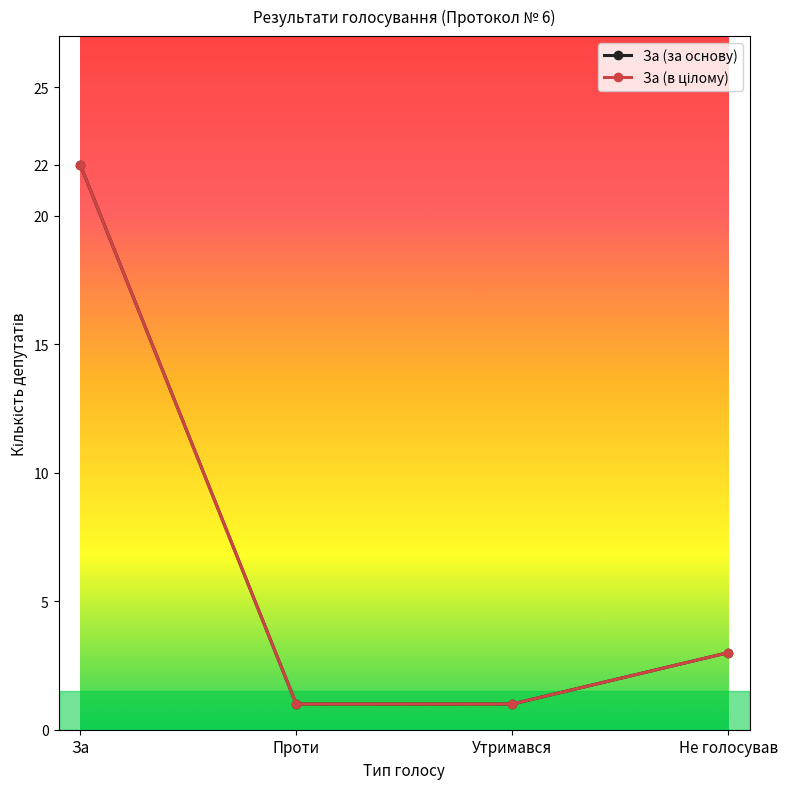

At which label does За (за основу) first exceed 3?

За